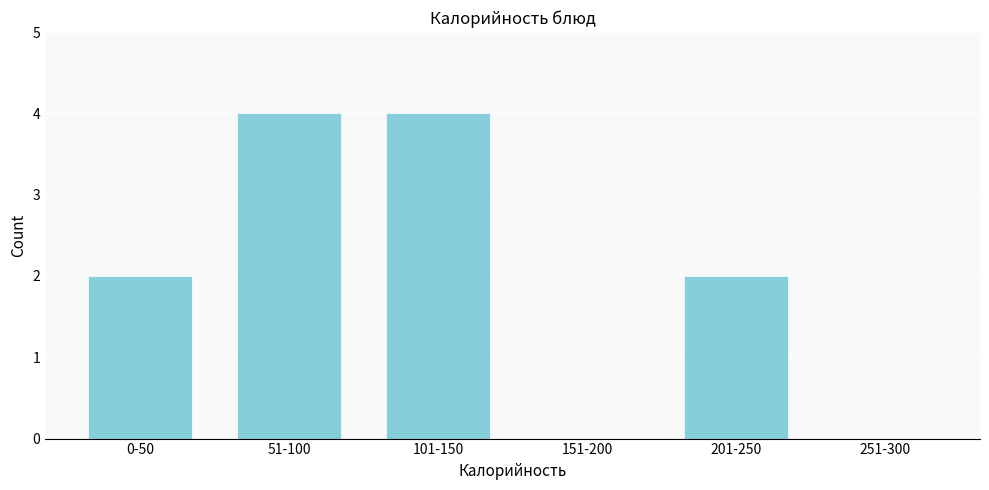

Reading left to right, list all the values displayed in this chart.

0-50=2	51-100=4	101-150=4	151-200=0	201-250=2	251-300=0